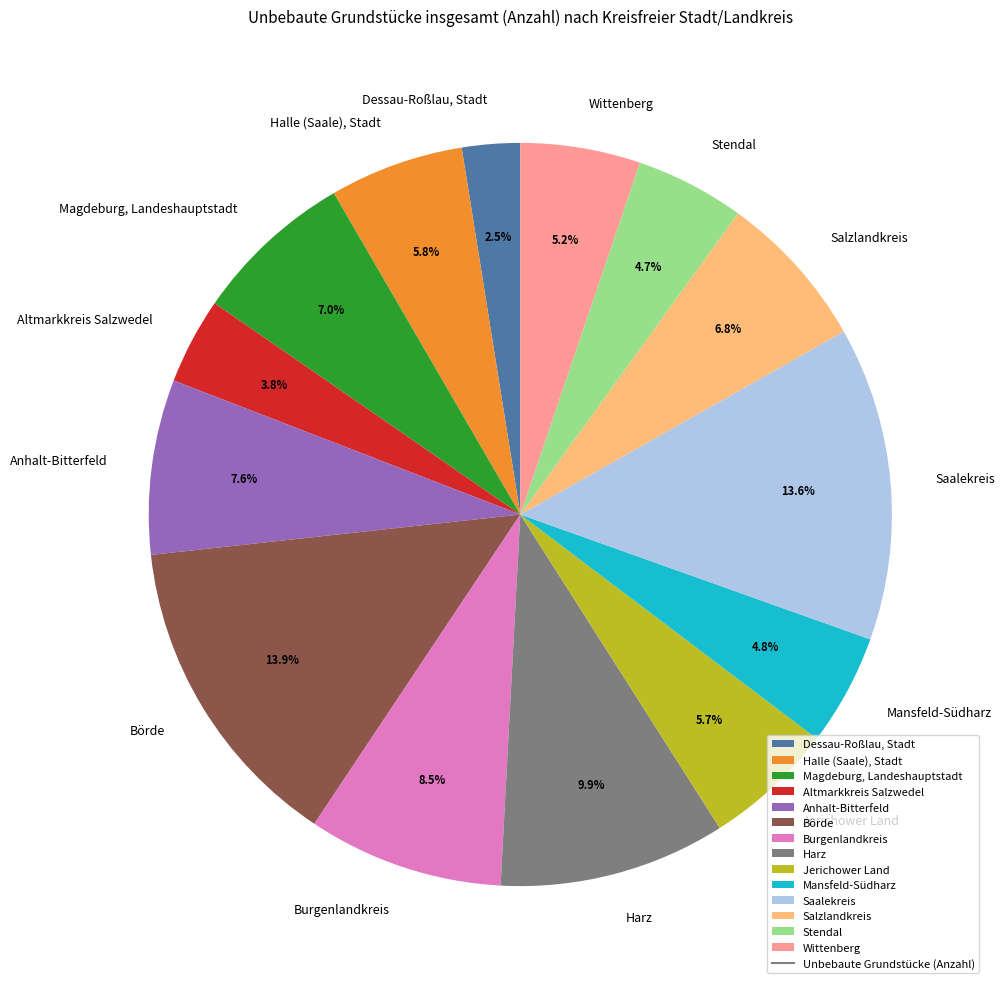

How much of the chart is everything except Dessau-Roßlau, Stadt?

97.5%